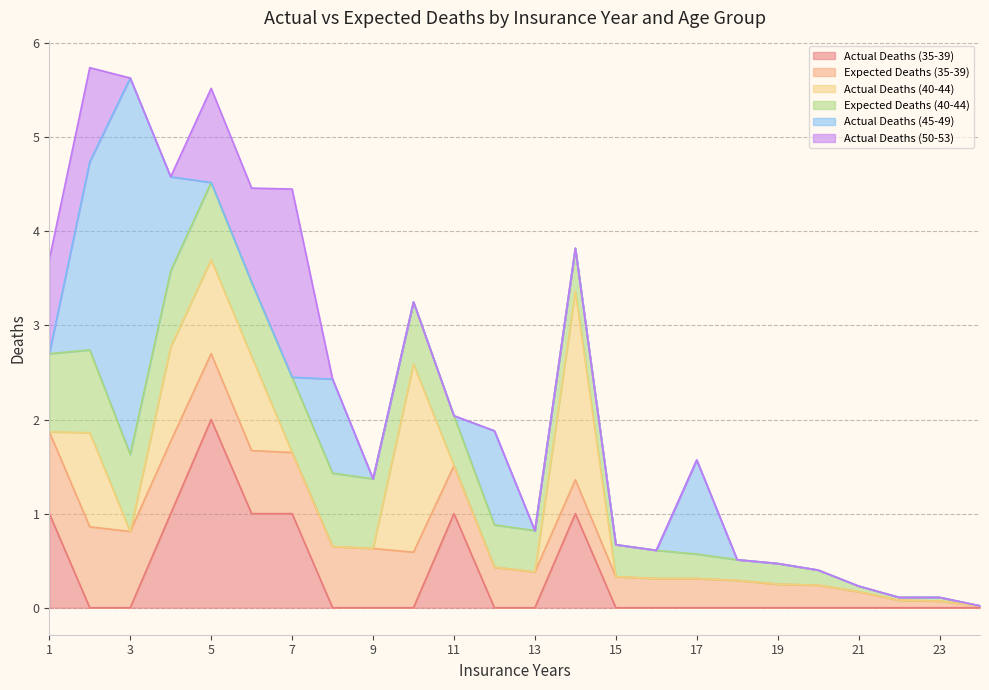

The value of Actual Deaths (35-39) at 21 is 0.0. True or false?

True